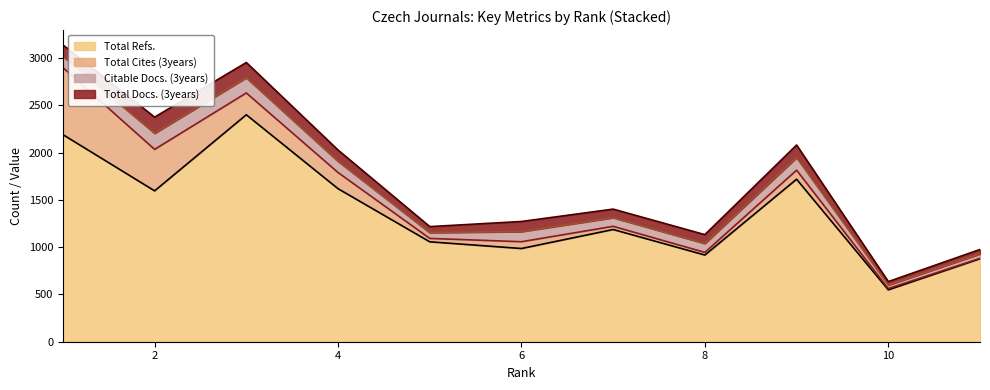

Rank the series by their maximum value, from lowest to highest.

Citable Docs. (3years), Total Docs. (3years), Total Cites (3years), Total Refs.